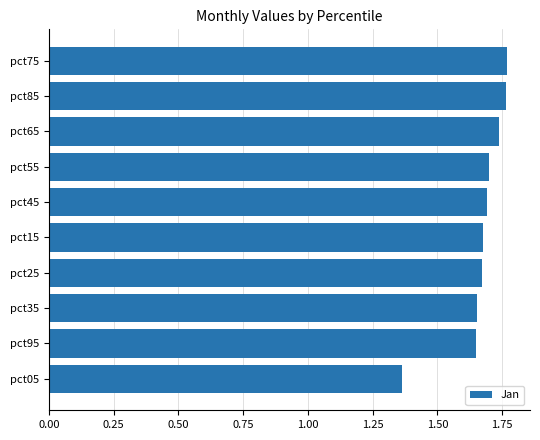

Approximately how many times larger is the value at pct35 compared to pct75?

0.9